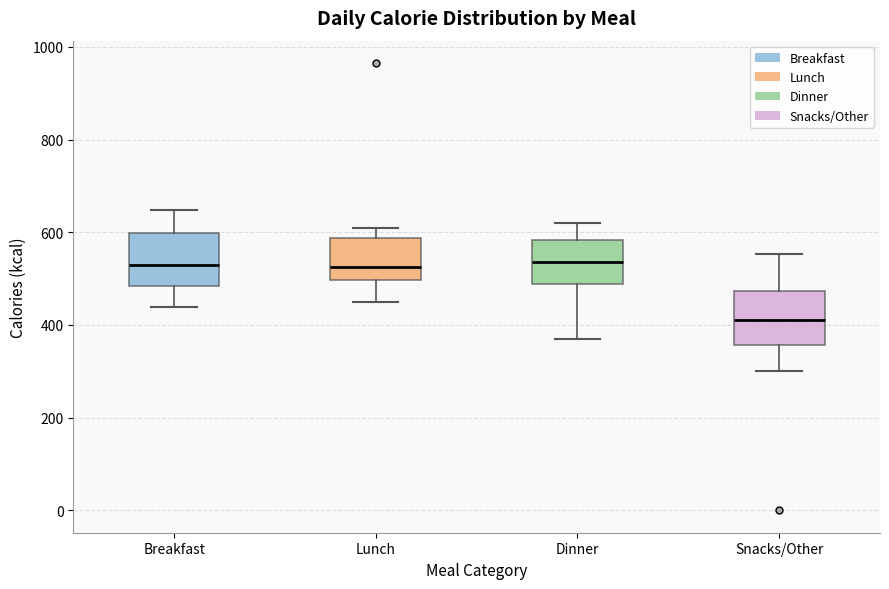

Reading left to right, read every box against the y-axis: the position of its median line, the range the box covers, and the ends of its whiskers. The values are not printed on the chart, so give them approximately, as read against the axis.

Breakfast: median 540, box 480 to 600, whiskers 440 to 640
Lunch: median 520, box 500 to 580, whiskers 460 to 620
Dinner: median 540, box 480 to 580, whiskers 380 to 620
Snacks/Other: median 420, box 360 to 480, whiskers 300 to 560